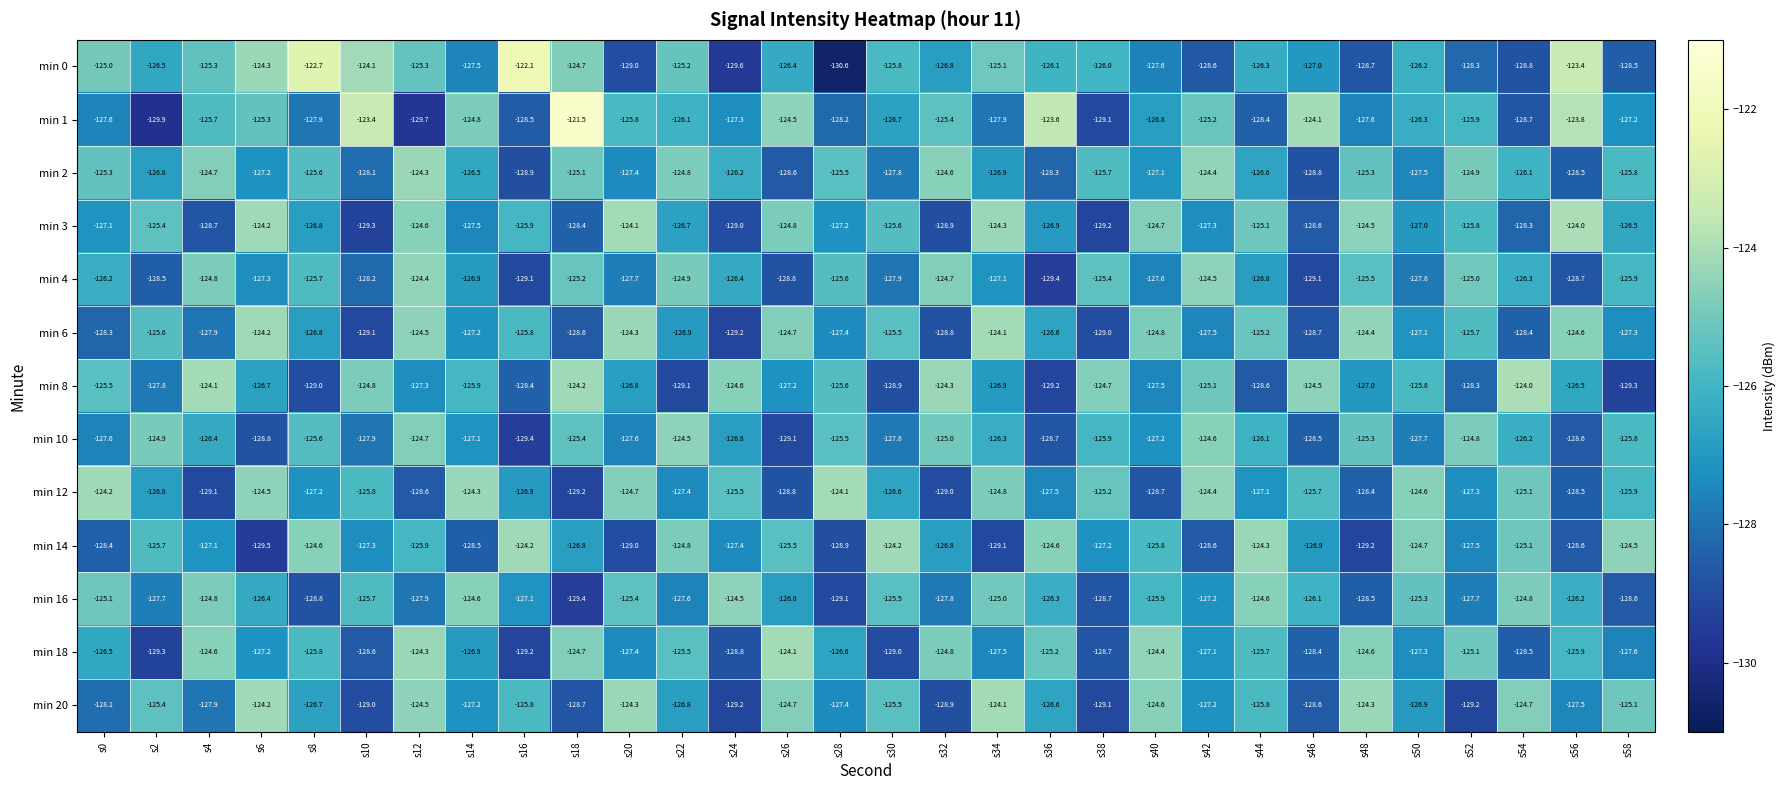

At which label does min 2 first exceed -126?

s0